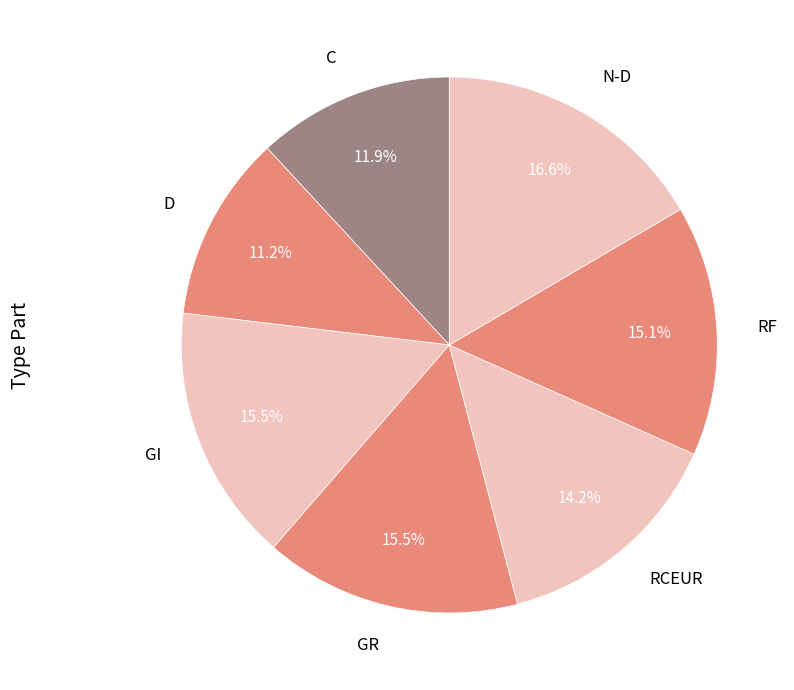

Approximately how many times larger is the value at N-D compared to C?

1.4